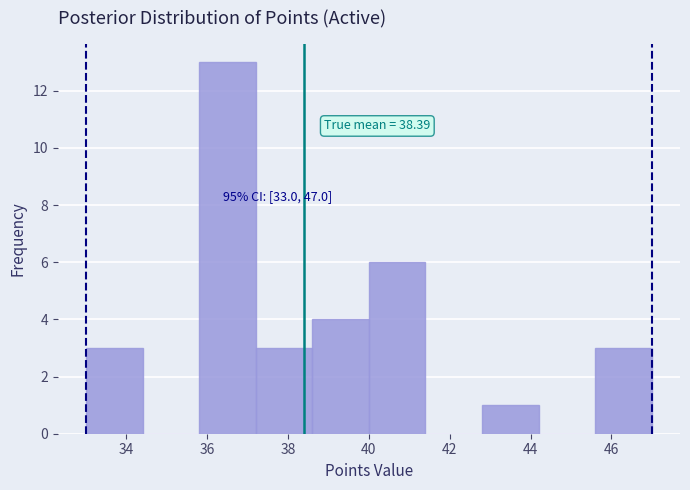

Over which range of the x-axis is the bar tallest?

35.8 to 37.2